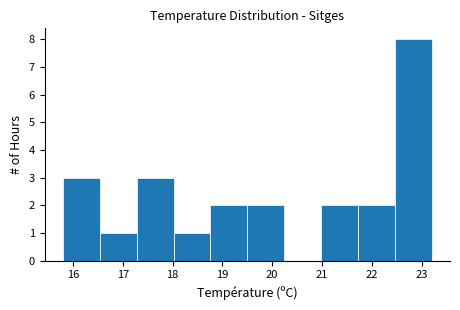

Which range on the x-axis has the tallest bar?

22.46 to 23.20